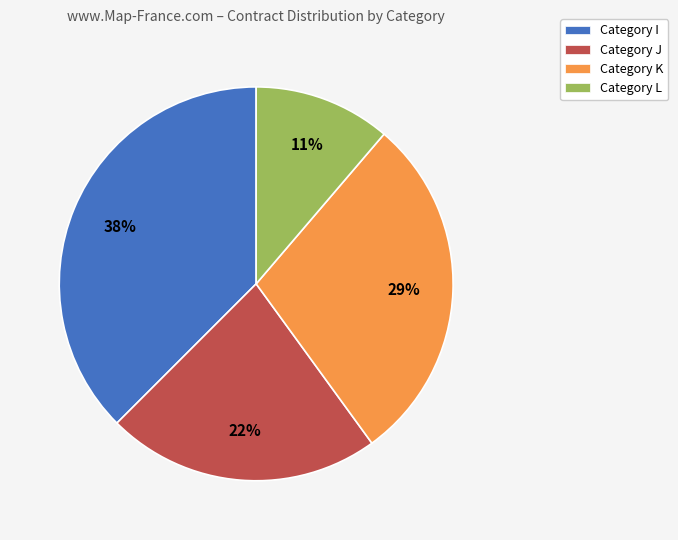

Is there any slice that represents more than half of the pie?

No